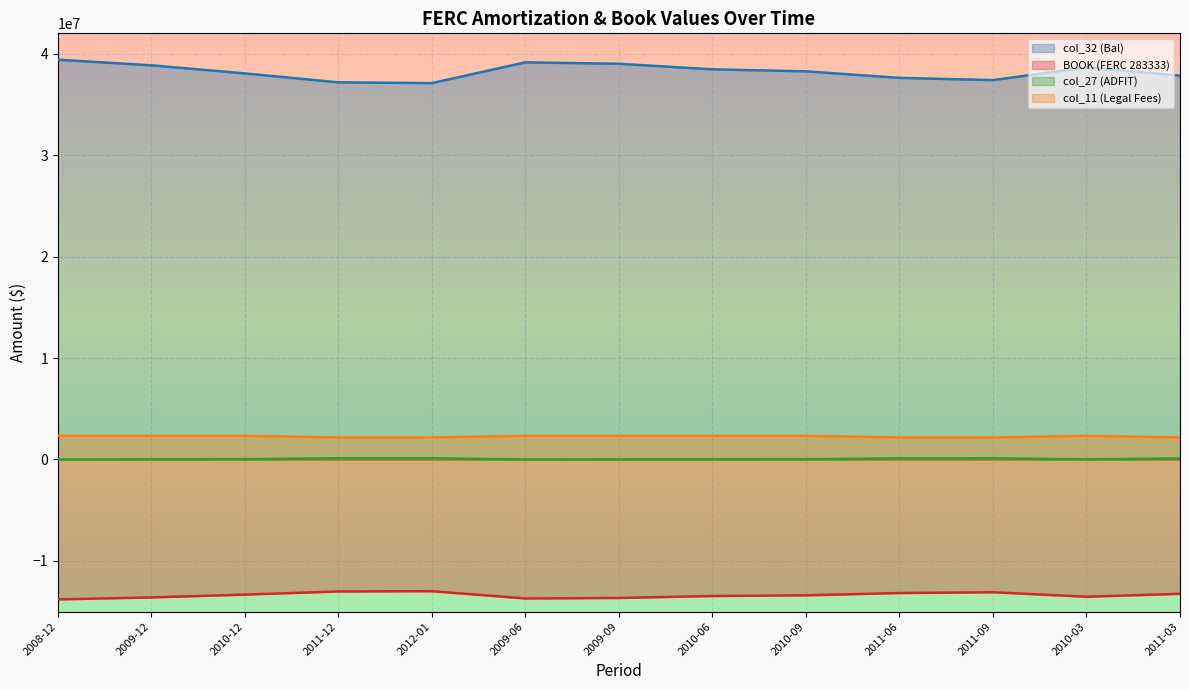

How many values in the col_11 (Legal Fees) series exceed 2333385?

8